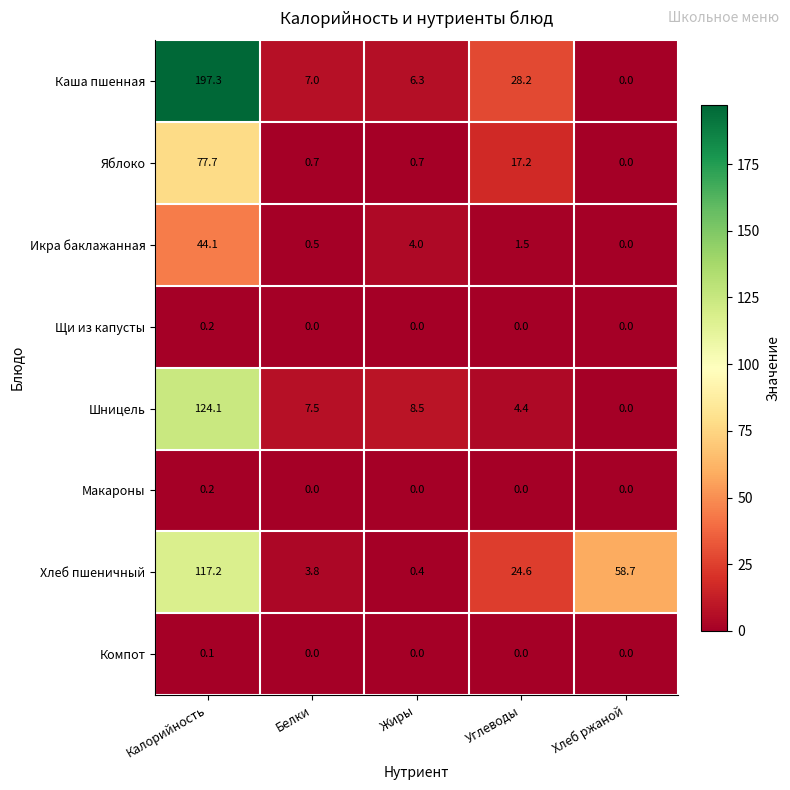

How many series are shown in this chart?

8